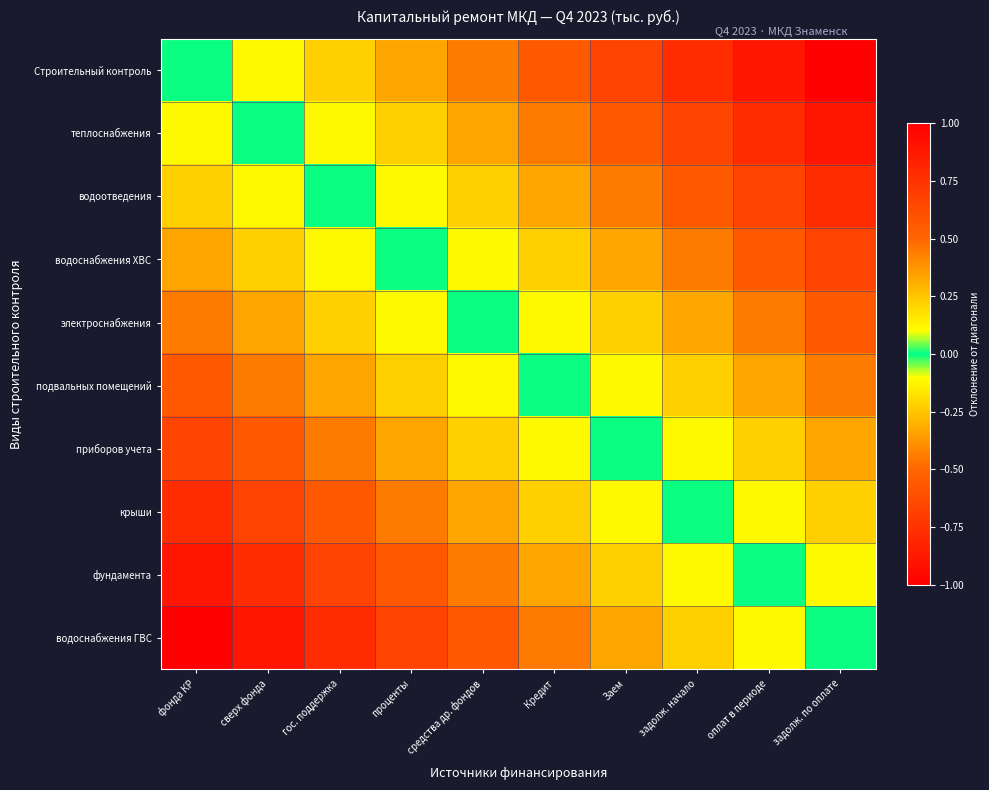

What is the greatest value displayed?

1.0